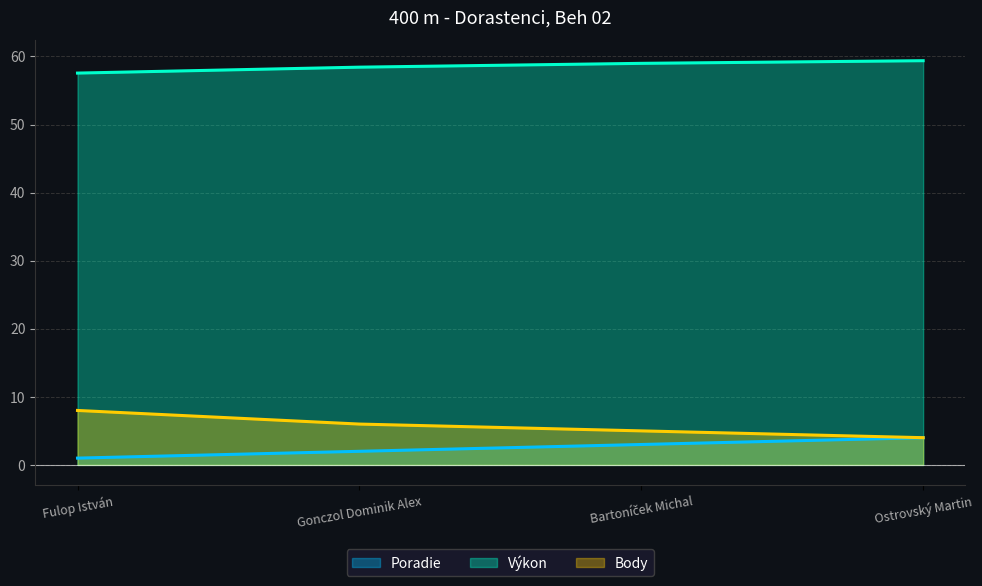

Reading left to right, extract all data points from this chart.

Poradie: Fulop István=1.0	Gonczol Dominik Alex=2.0	Bartoníček Michal=3.0	Ostrovský Martin=4.0
Výkon: Fulop István=57.6	Gonczol Dominik Alex=58.4	Bartoníček Michal=59.0	Ostrovský Martin=59.4
Body: Fulop István=8.0	Gonczol Dominik Alex=6.0	Bartoníček Michal=5.0	Ostrovský Martin=4.0